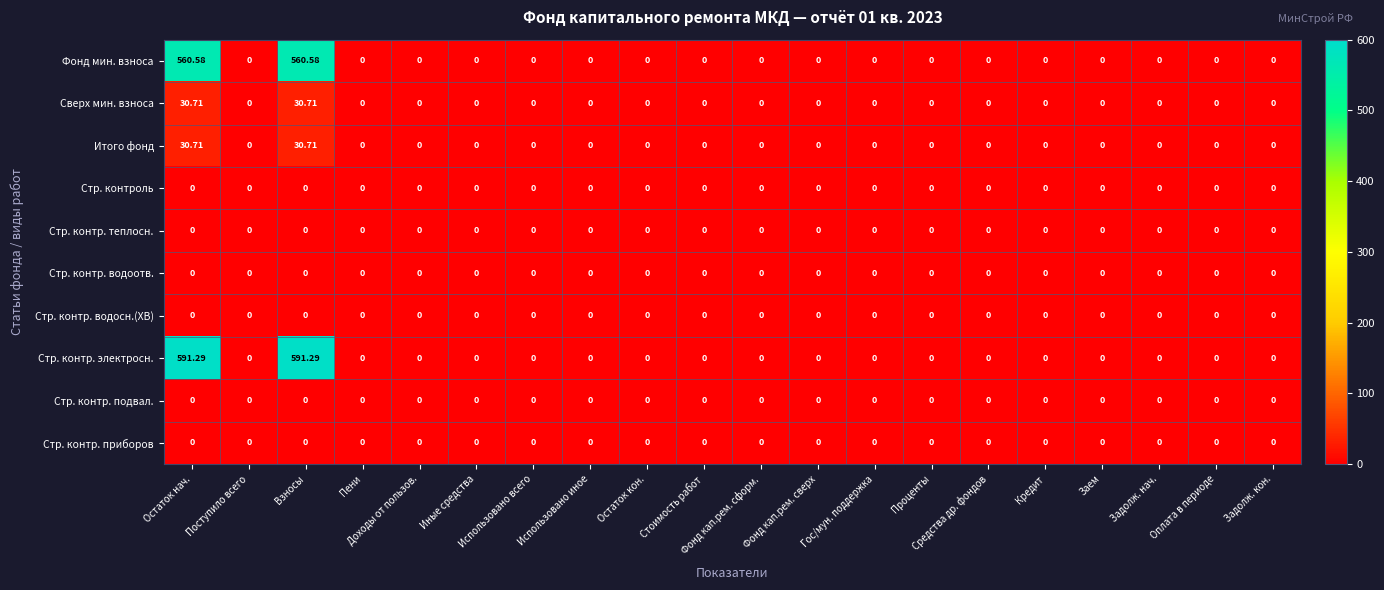

Which series has the largest total across all categories?

Стр. контр. электросн.